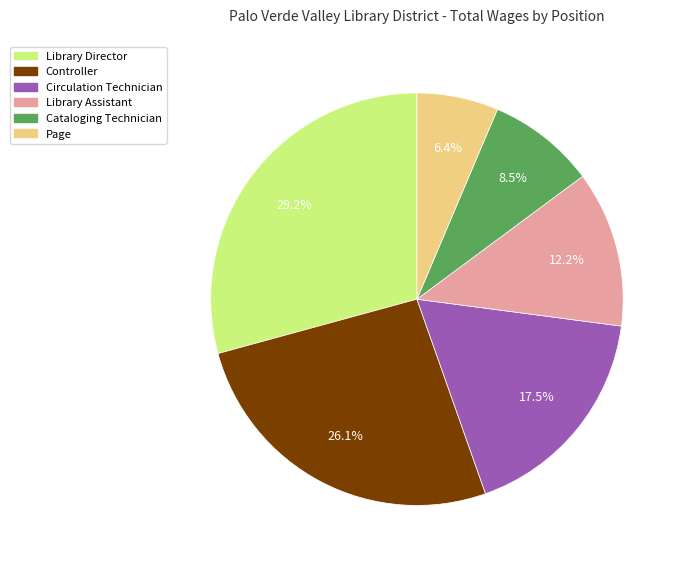

What is the ratio of the value at Controller to the value at Circulation Technician?

1.5